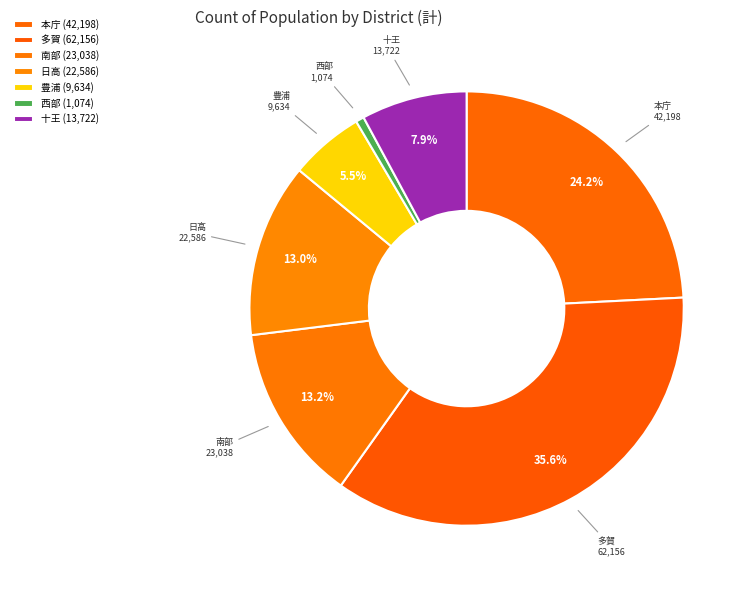

How many slices are in this pie chart?

7